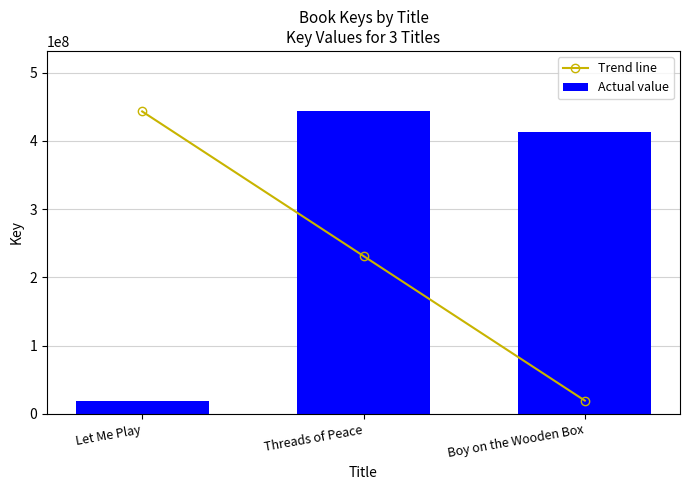

What position from the right is Threads of Peace?

2